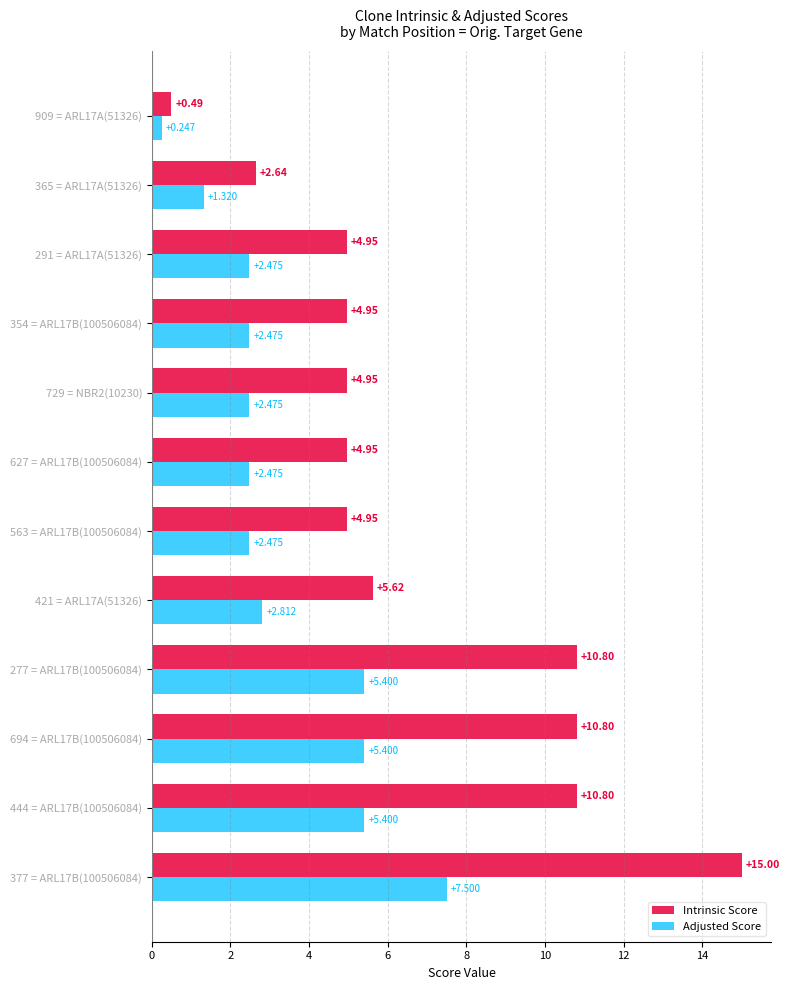

Rank the series at 291 = ARL17A(51326) from highest to lowest value.

Intrinsic Score, Adjusted Score